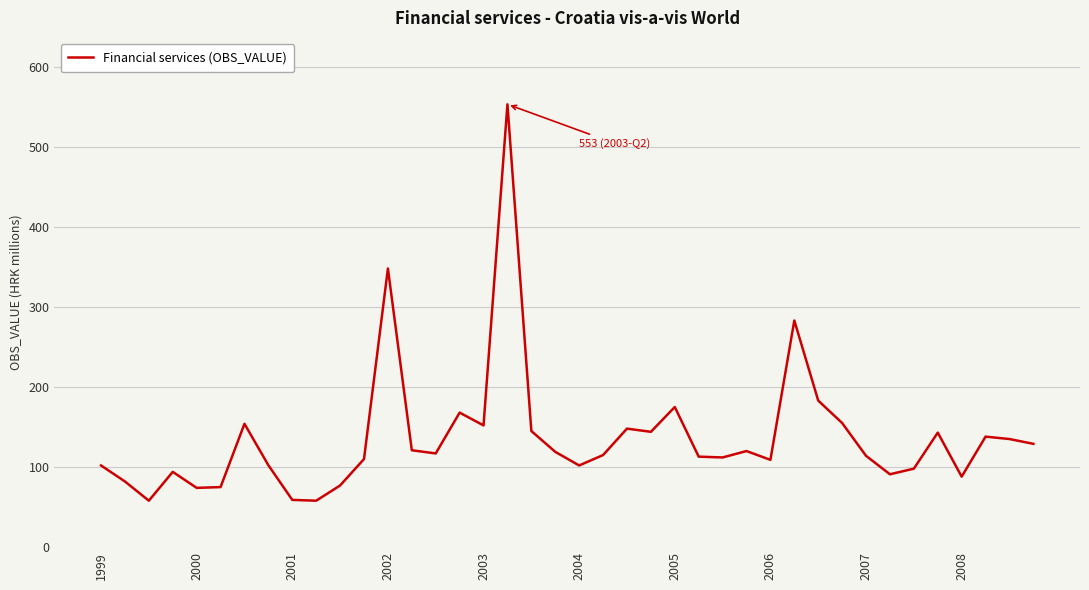

Is this an area chart (filled region under the line)?

No